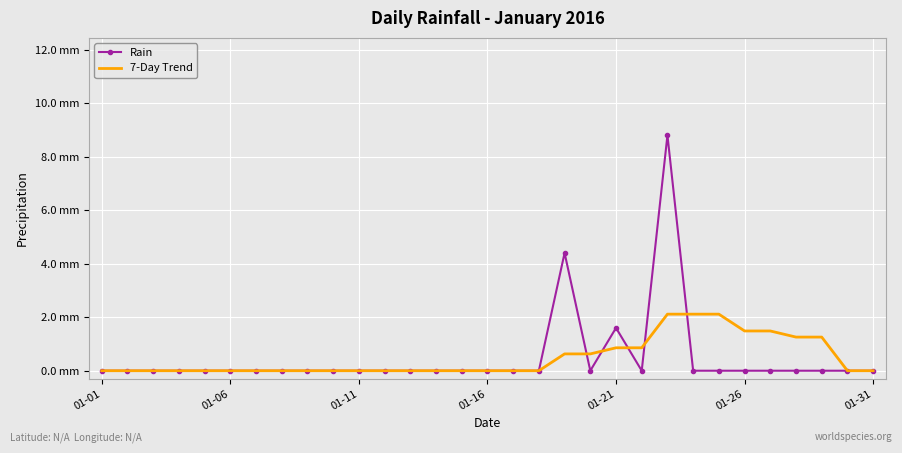

In Rain, how many points are higher than both neighbors (excluding endpoints)?

3